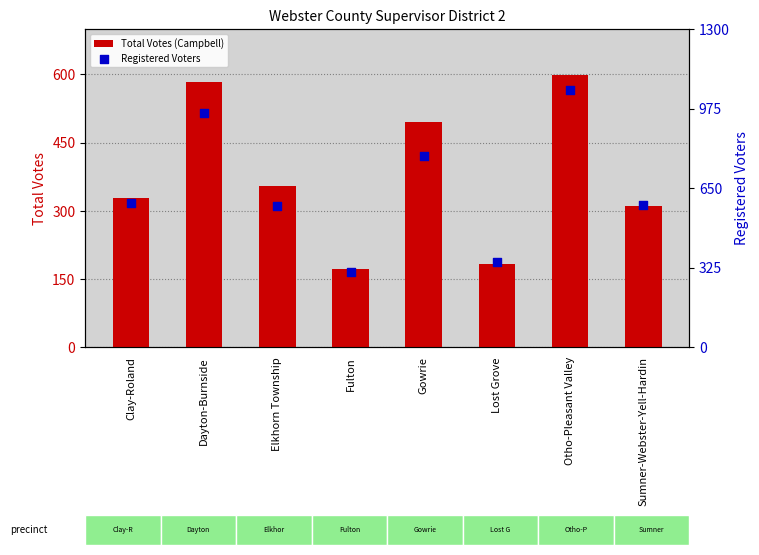

Which series has the largest total across all categories?

Registered Voters